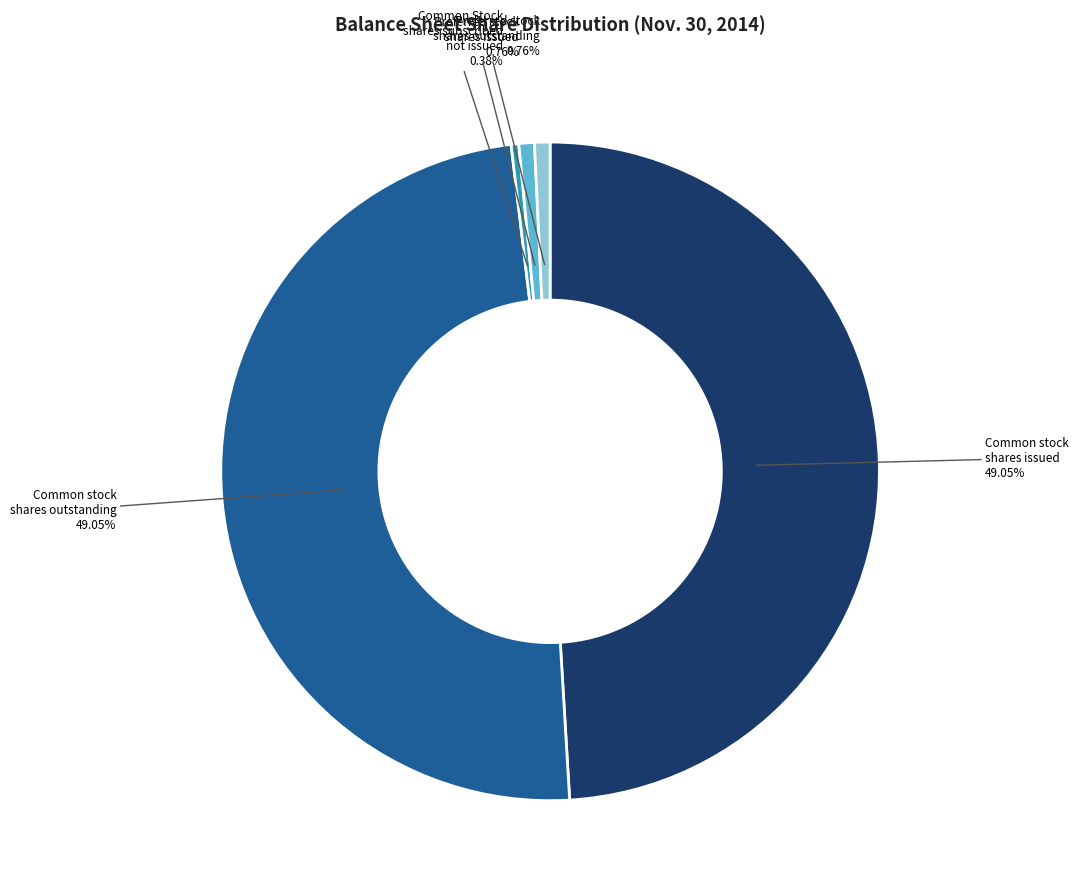

Is there a majority slice in this chart?

No